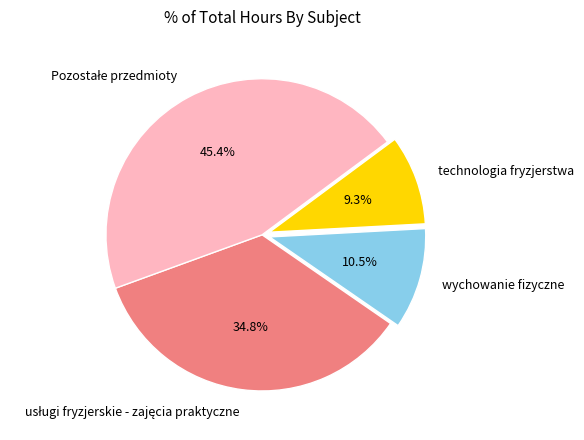

Count the number of slices in the pie.

4